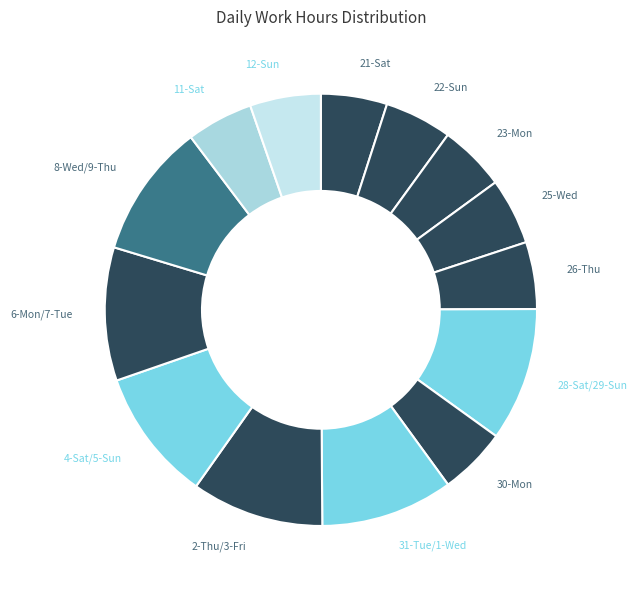

How many slices are in this pie chart?

14